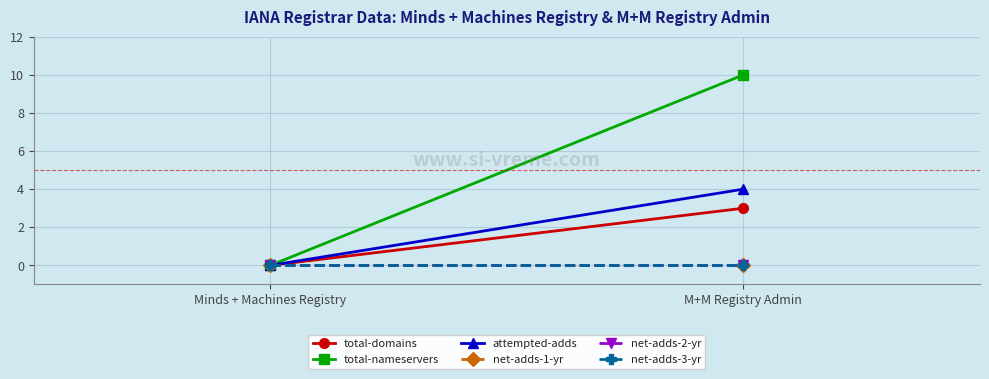

How many lines are shown in the chart?

6